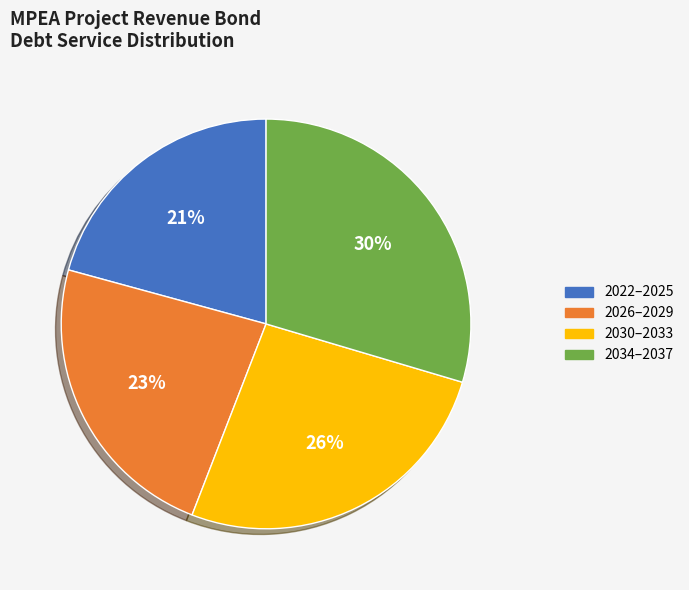

To the nearest percent, what is the average slice percentage?

25%